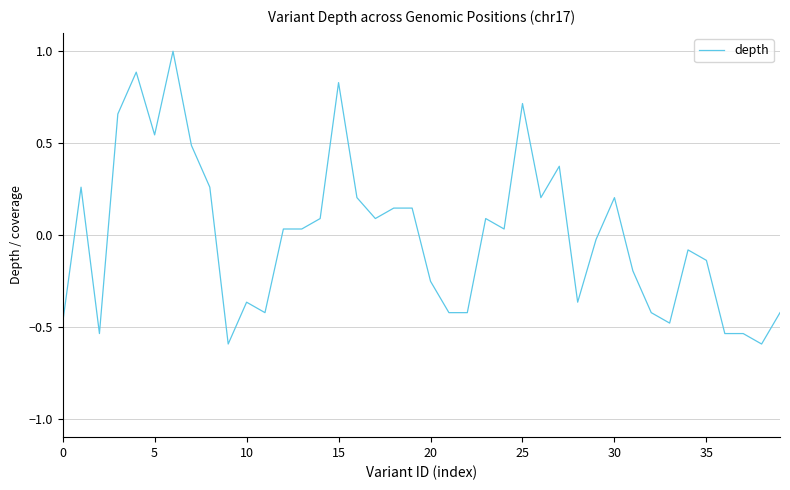

What is the difference between the maximum and minimum values?

1.6